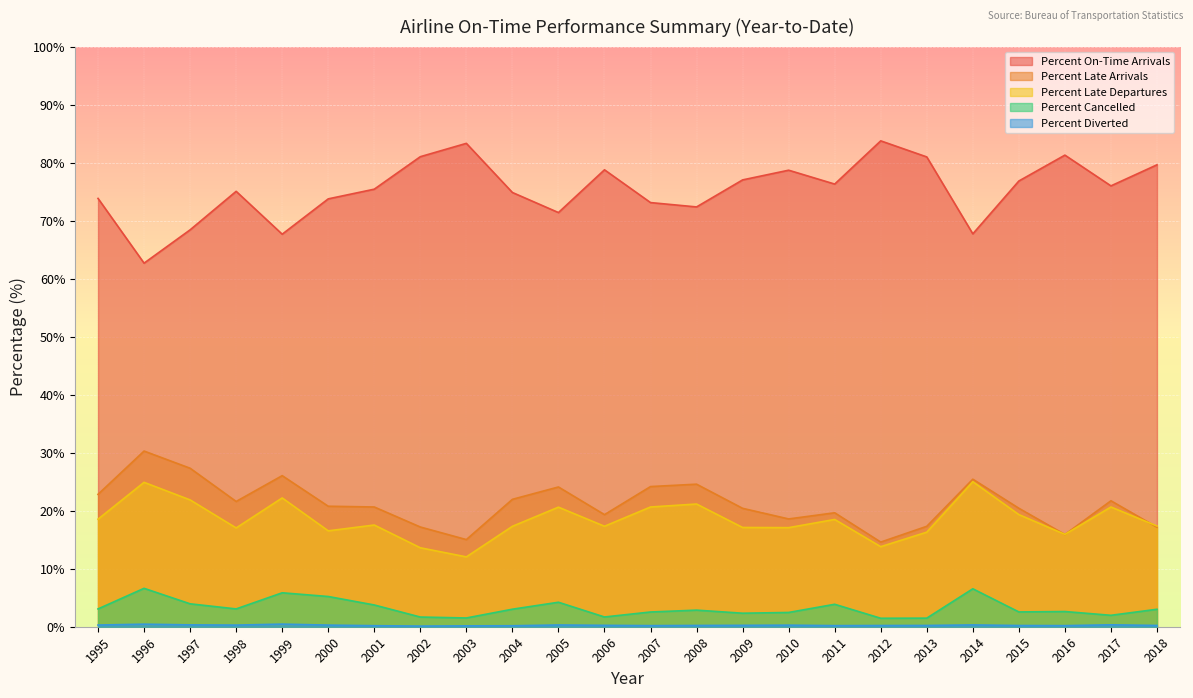

What is the approximate value of Percent Late Arrivals at 2001?

20.6